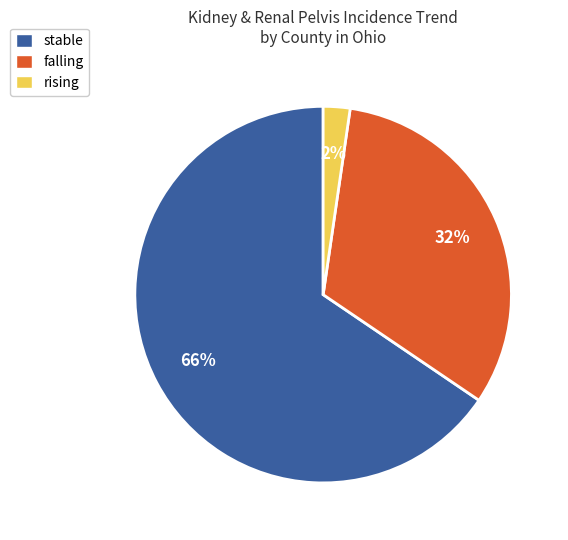

To the nearest percent, what is the average slice percentage?

33%